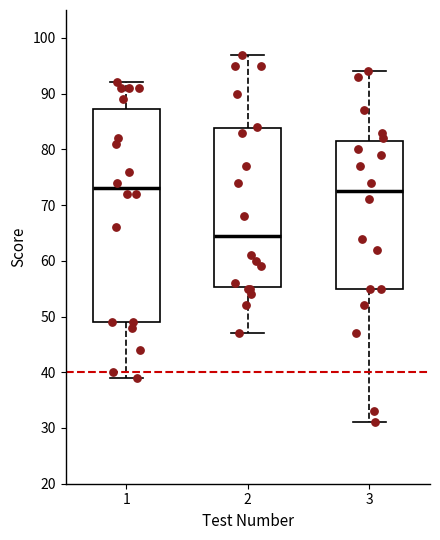

Reading left to right, transcribe this box plot: for each box, give where its median line is, the range the box spans, and where its two whiskers end, as read against the y-axis. The values are not printed on the chart, so give them approximately, as read against the axis.

1: median 73, box 49 to 87, whiskers 39 to 92
2: median 65, box 55 to 84, whiskers 47 to 97
3: median 73, box 55 to 82, whiskers 31 to 94